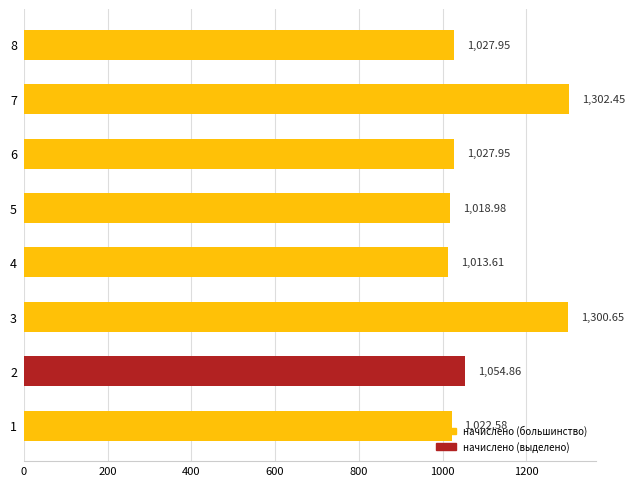

What is the difference between the values at 8 and 5?

9.0